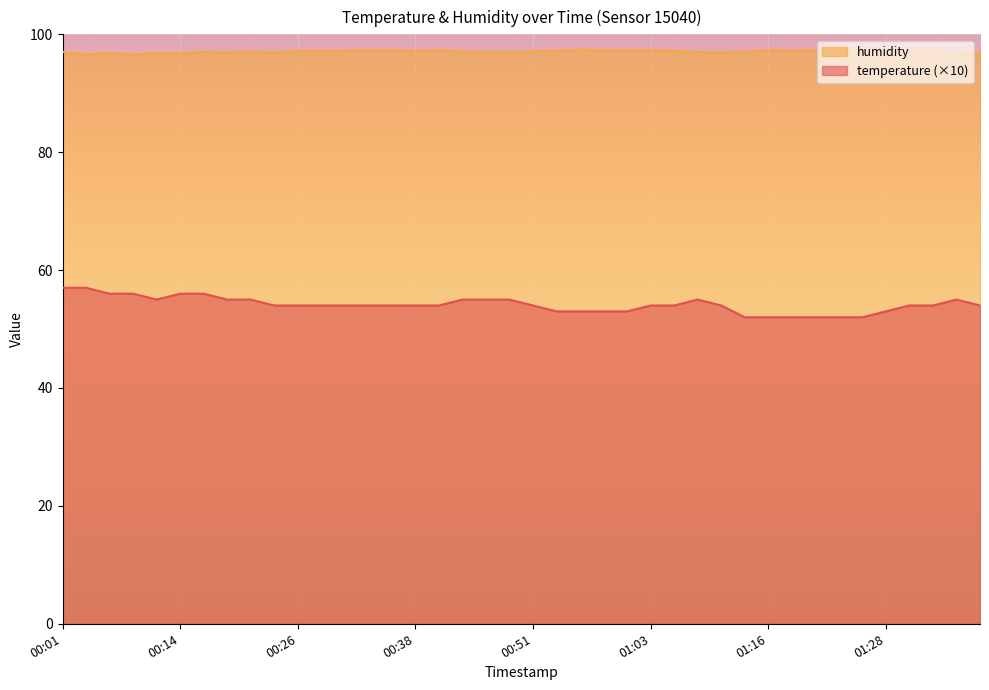

Between 00:28 and 00:38, which is larger?

00:28